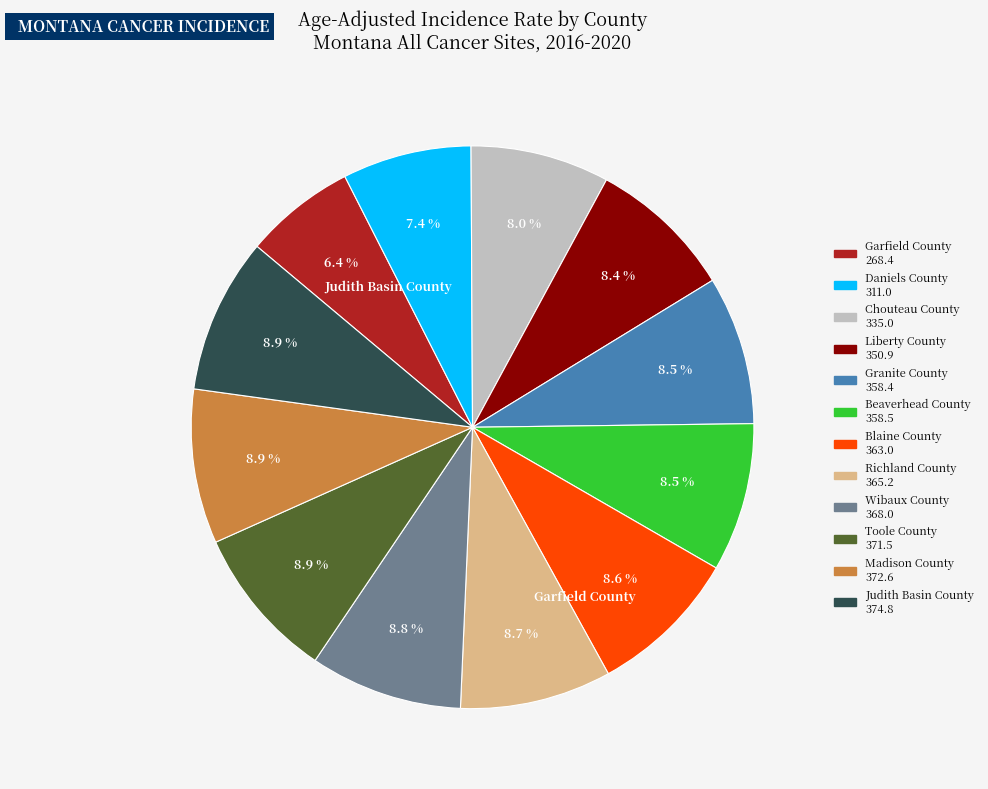

Is there a majority slice in this chart?

No